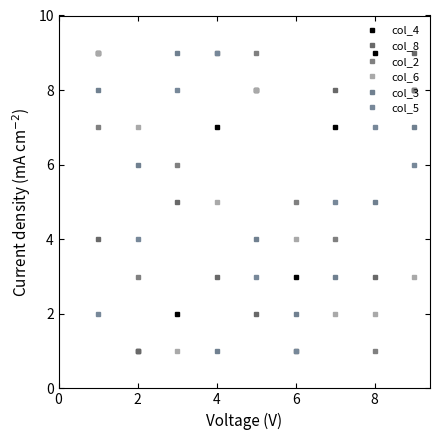

Where is the first local minimum for col_8?

6